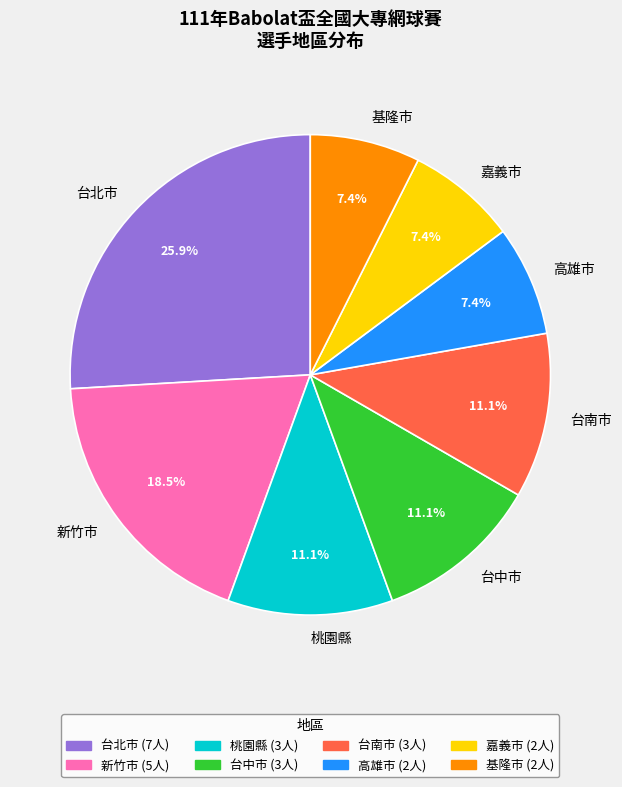

How many segments does this pie chart have?

8